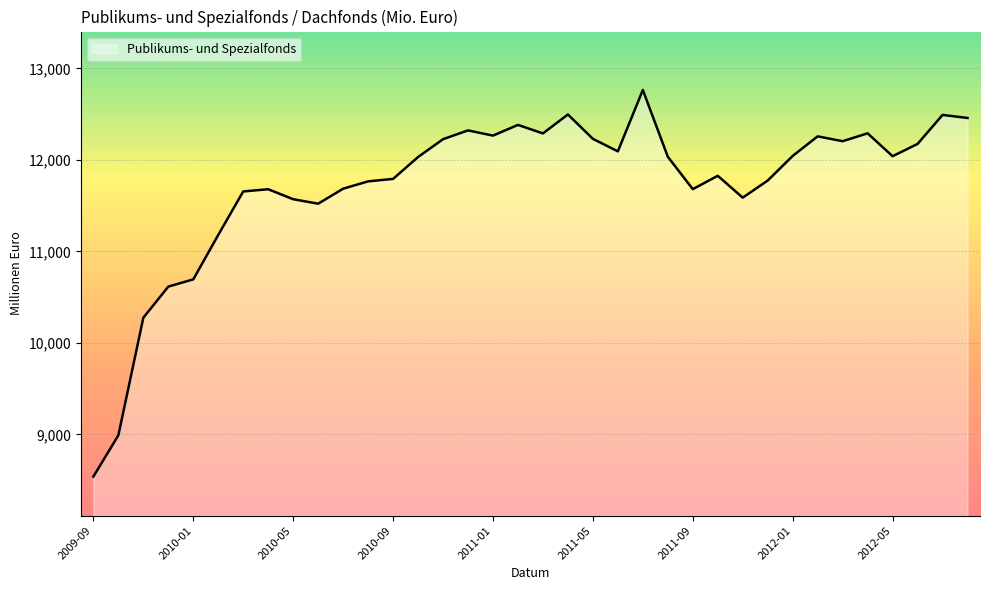

What is the difference between the maximum and minimum values?

4225